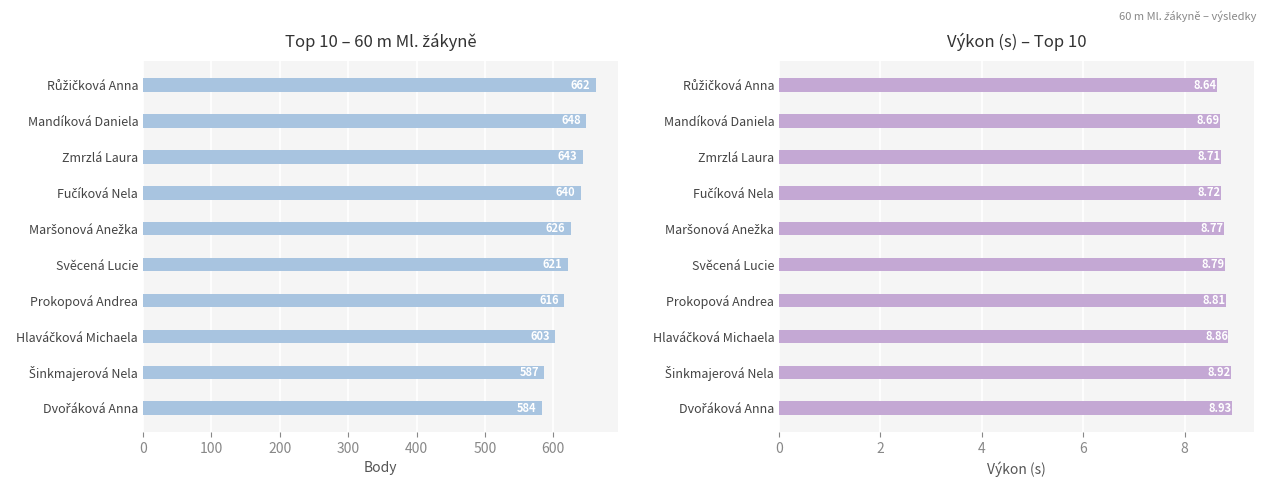

List the series in order of their peak value, highest first.

Body, Výkon (s)